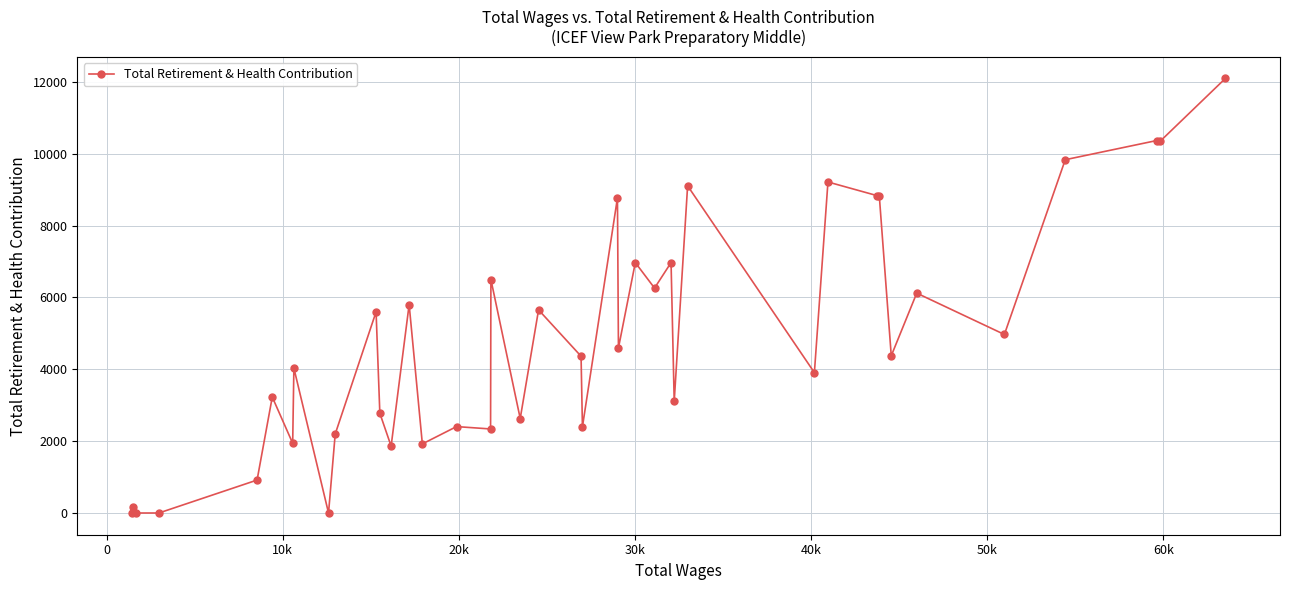

True or false: the data has more than 1 interior local peaks.

True